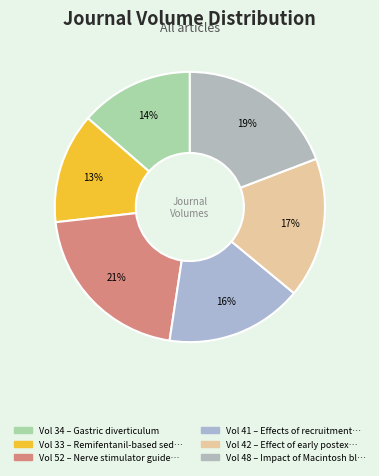

How many slices are in this pie chart?

6